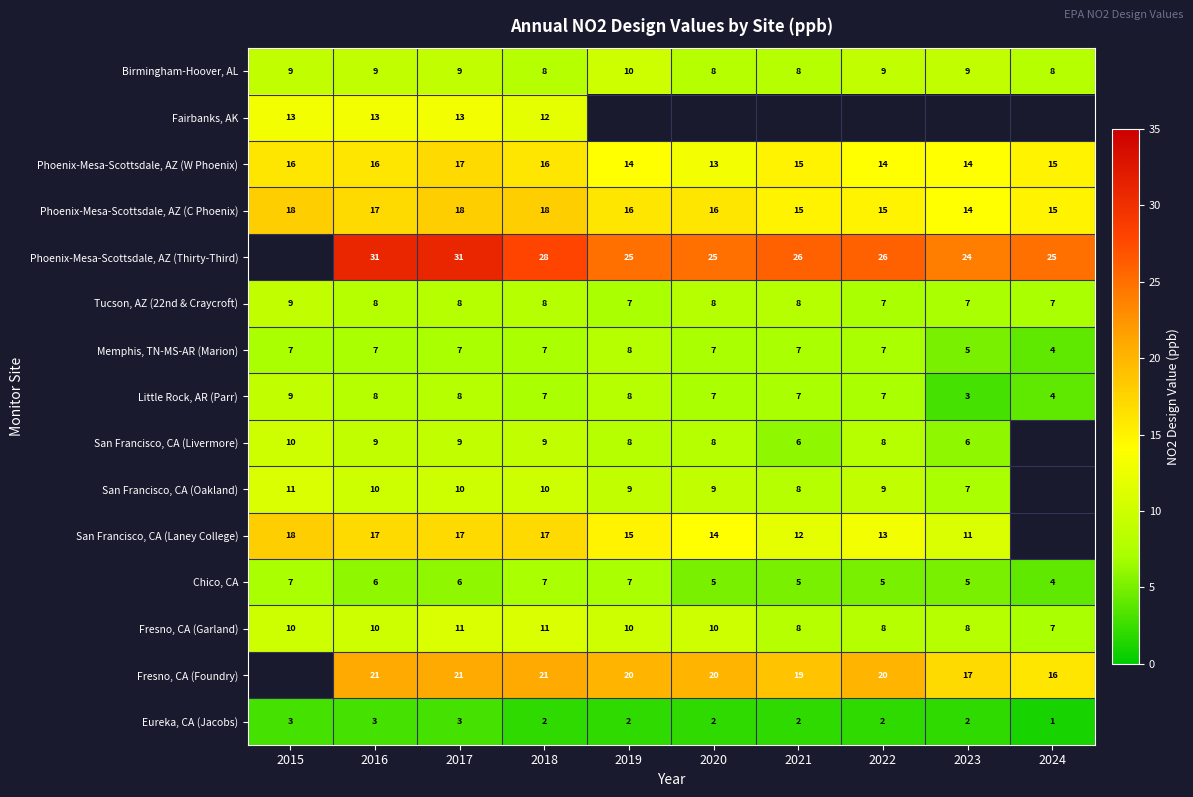

What is the minimum value for Phoenix-Mesa-Scottsdale, AZ (W Phoenix)?

13